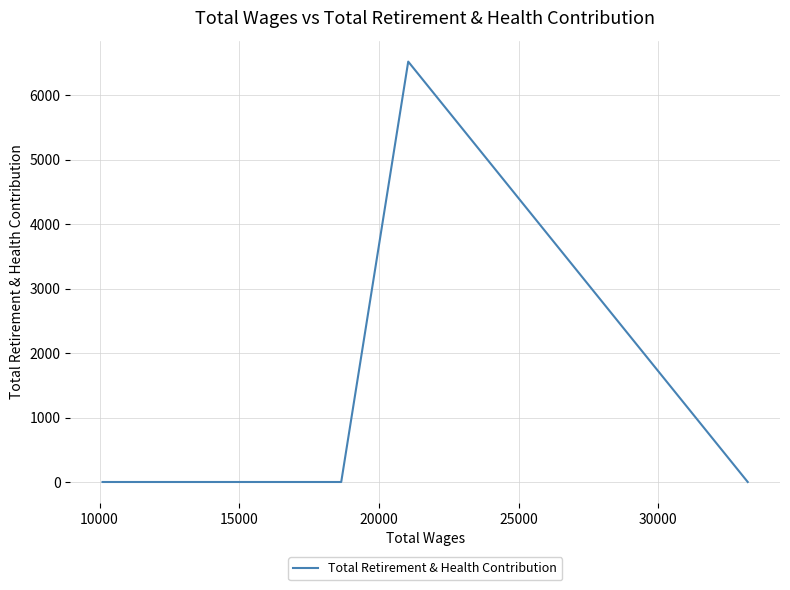

What is the difference between the maximum and minimum values?

6524